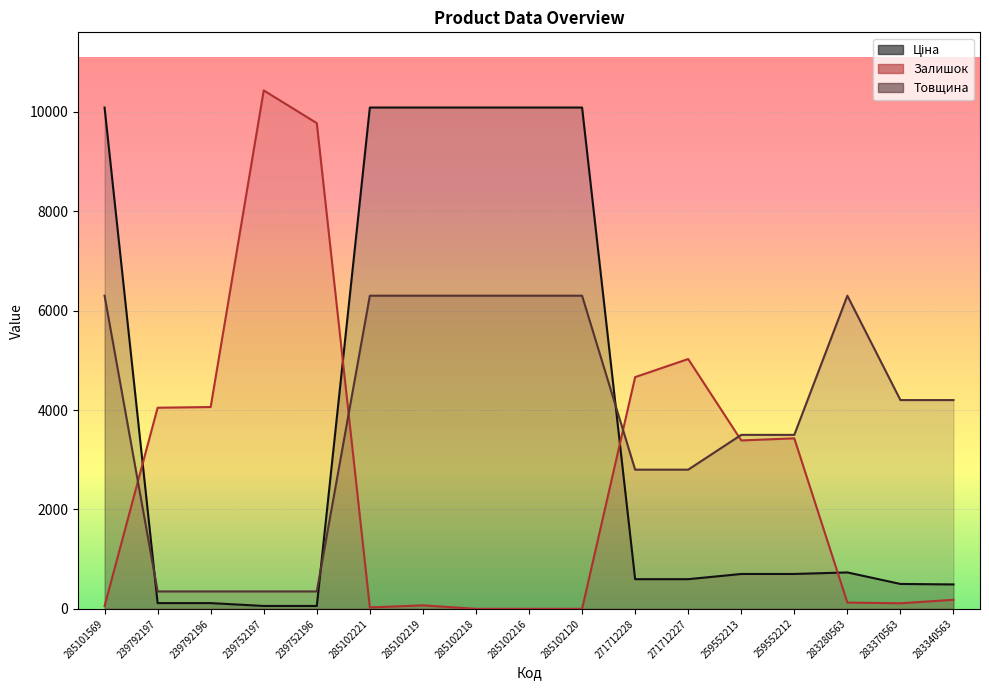

True or false: Товщина has a value of 127.5 at 239752197.

False